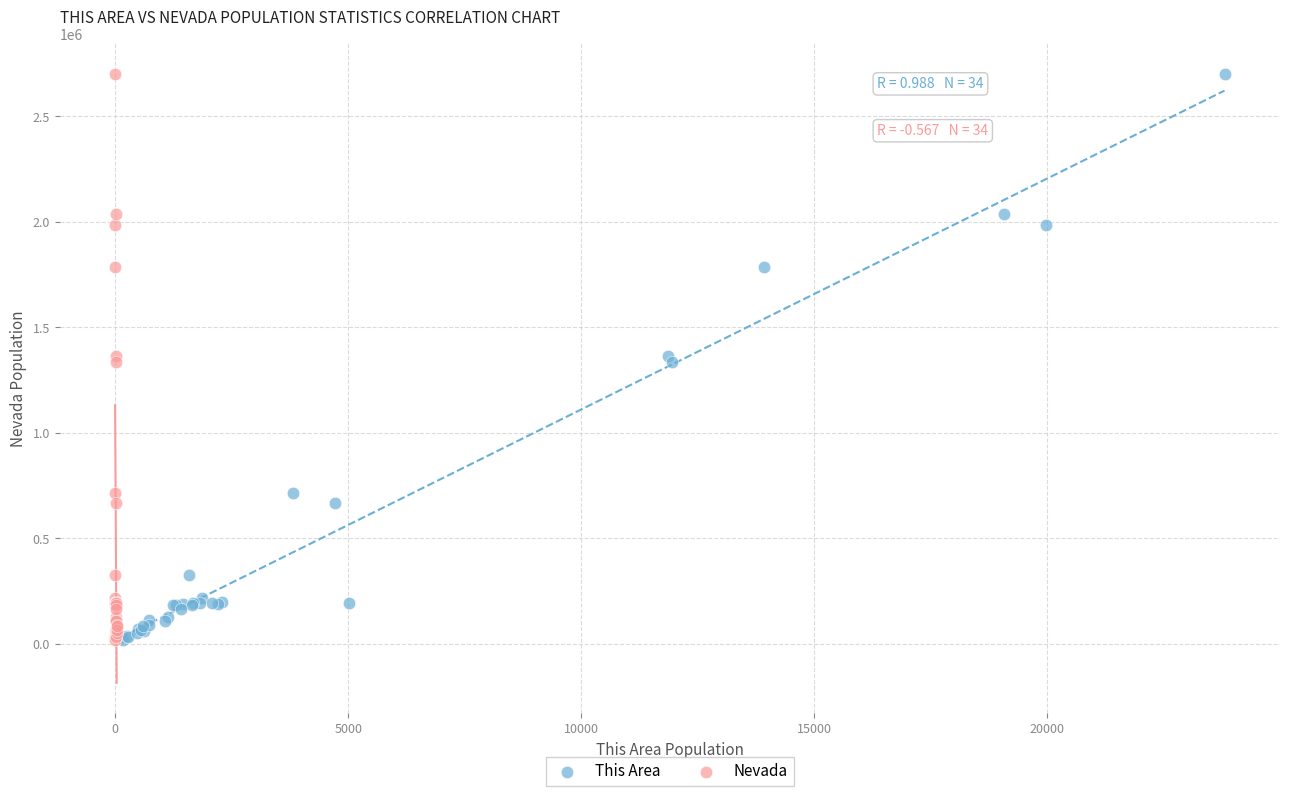

What are all the series names shown in the legend?

This Area, Nevada